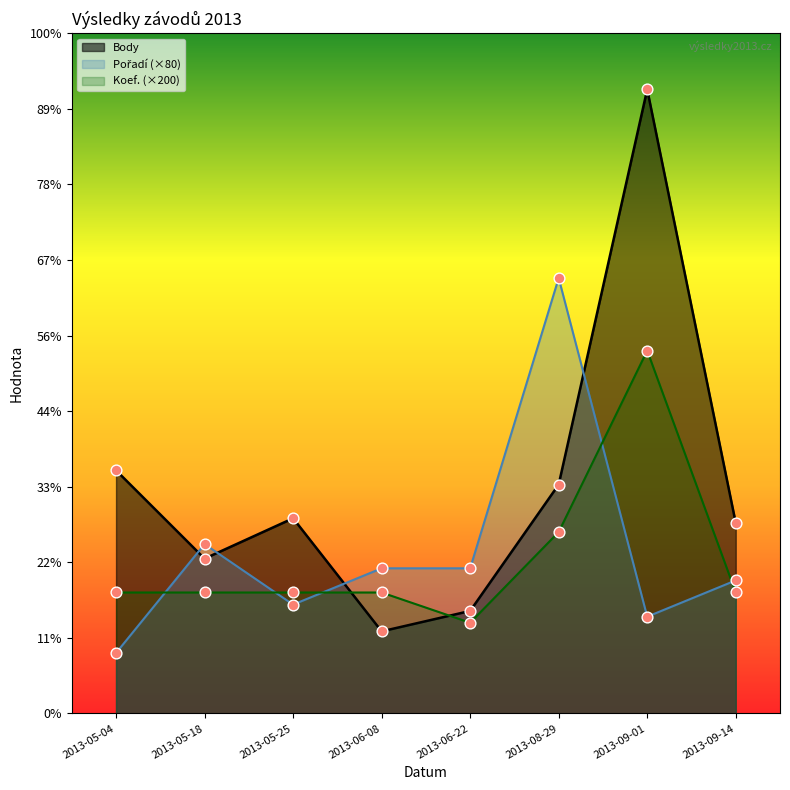

At which category is the sum across all series the highest?

2013-09-01